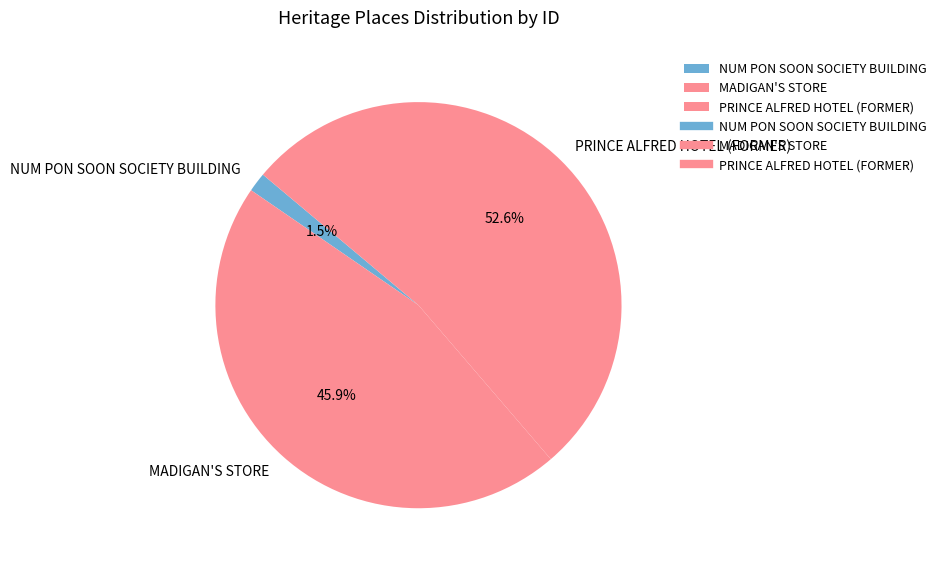

Which category accounts for the majority?

PRINCE ALFRED HOTEL (FORMER)